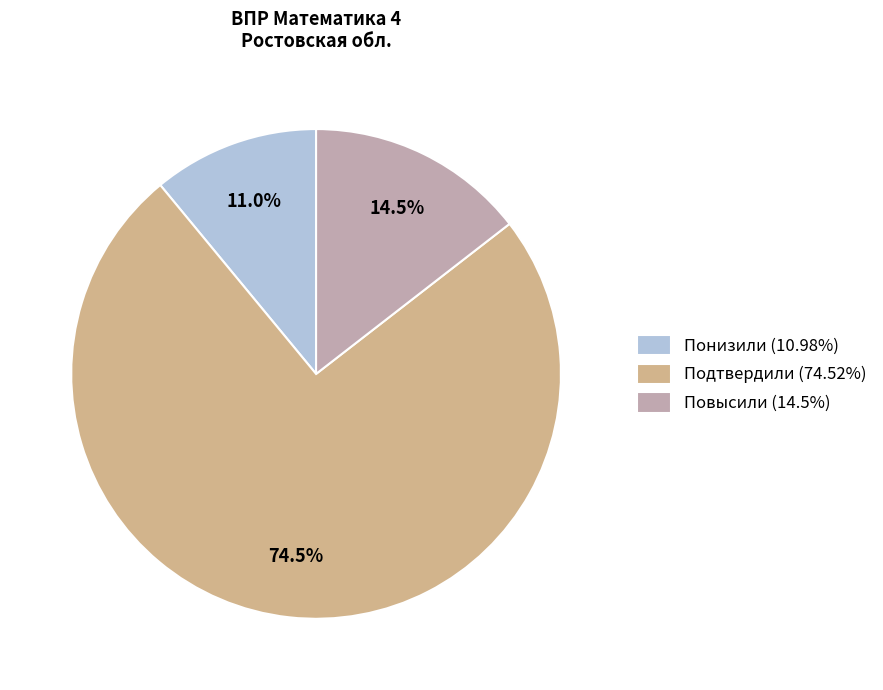

What is the total percentage of Подтвердили (74.52%) and Понизили (10.98%)?

85.5%